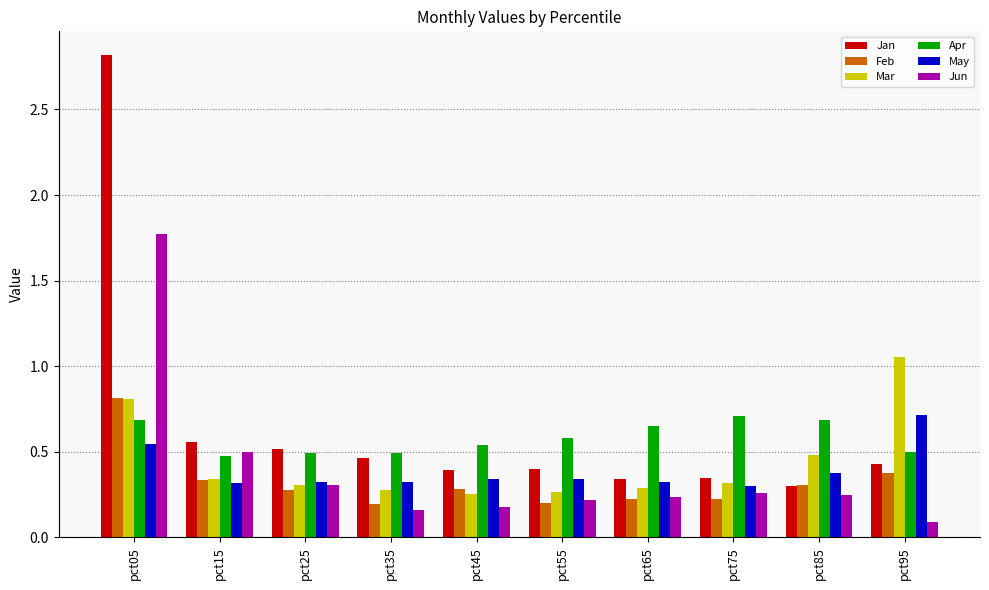

At which category does the chart reach its minimum across all series?

pct95